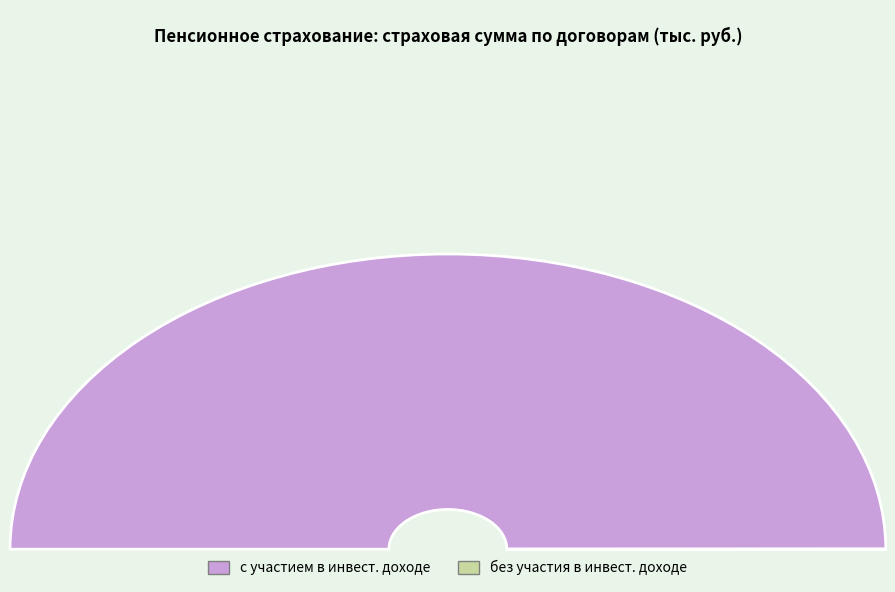

Do с участием страхователя в инвестиционном доходе and без участия страхователя в инвестиционном доходе together represent more than half of the pie?

Yes